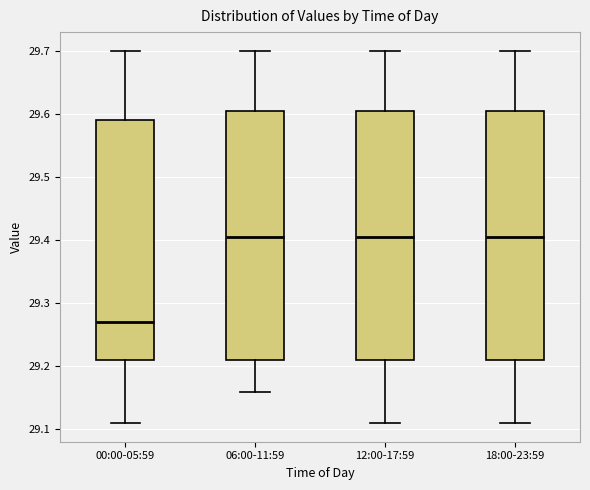

Where does the median line of the box for 00:00-05:59 sit on the y-axis? The values are not printed on the chart, so give them approximately, as read against the axis.

29.27